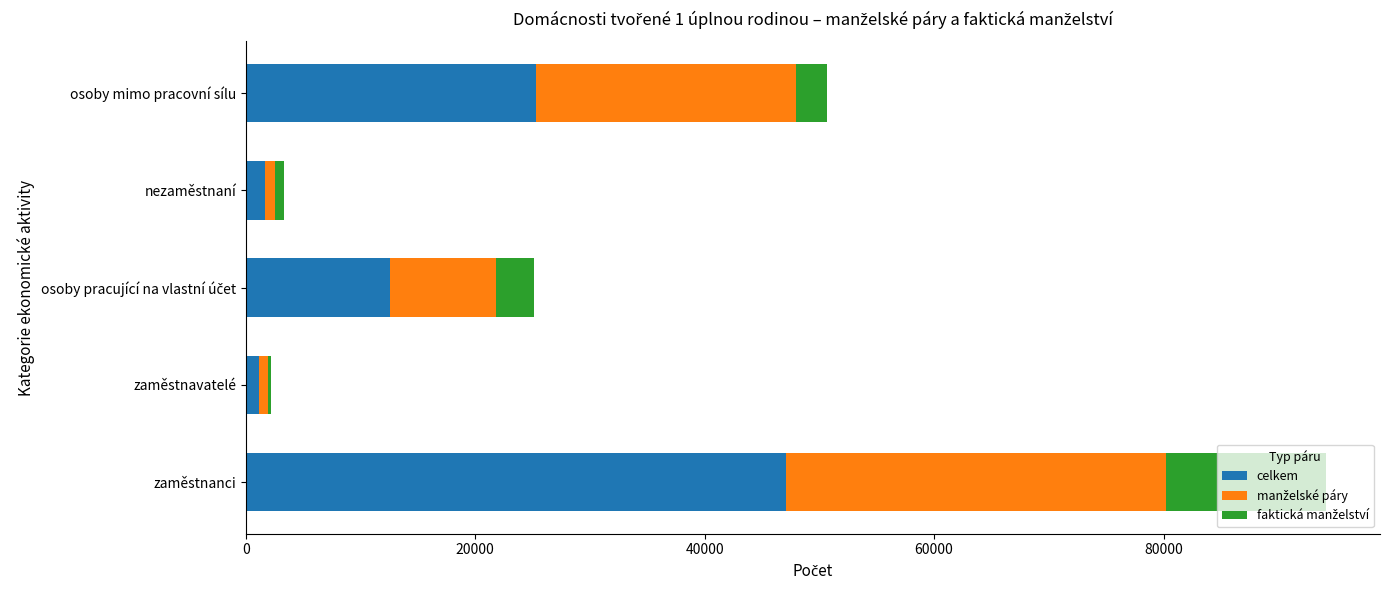

At which category is the sum across all series the highest?

zaměstnanci